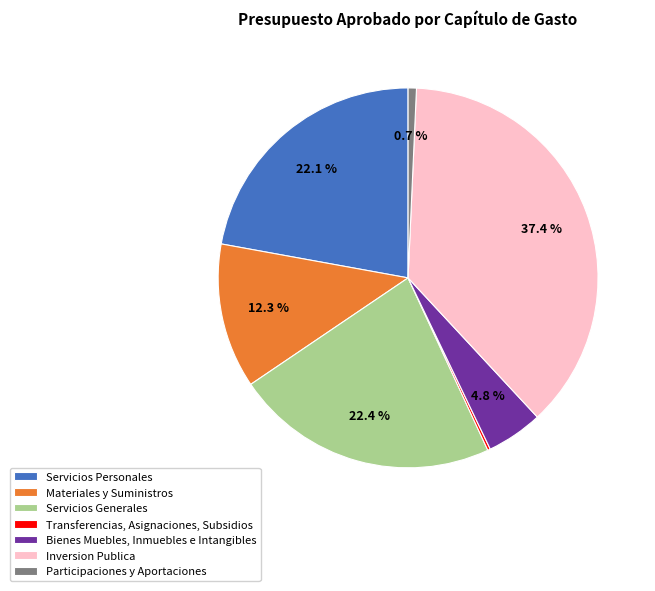

What is the ratio of the value at Inversion Publica to the value at Bienes Muebles, Inmuebles e Intangibles?

7.8